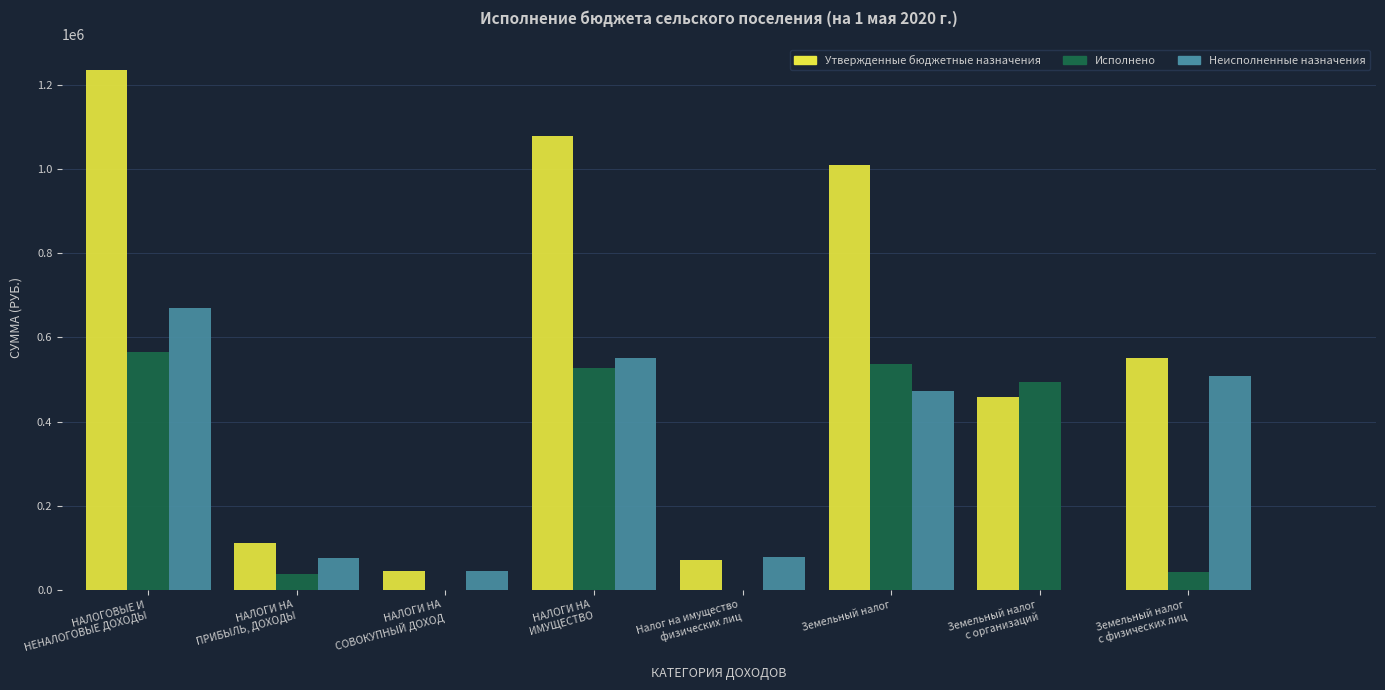

Which series has the largest total across all categories?

Утвержденные бюджетные назначения